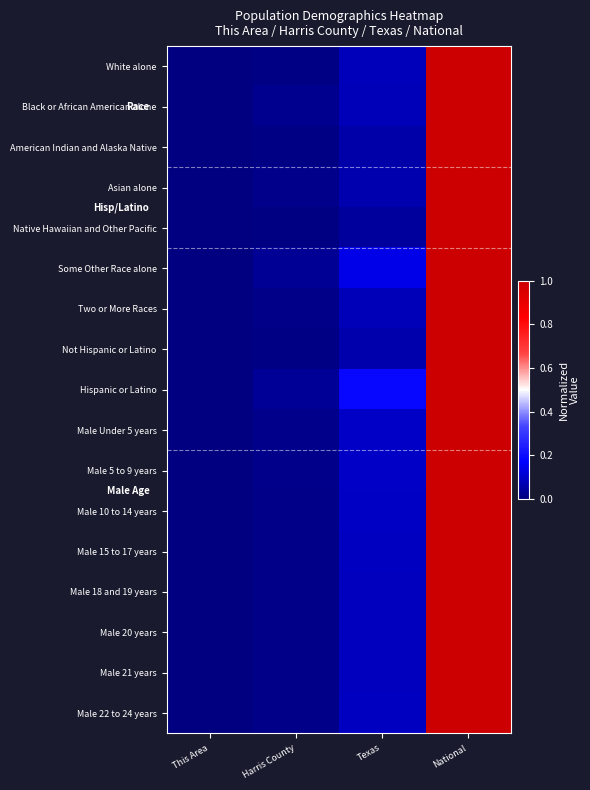

Between This Area and National, which series saw the biggest shift?

White alone